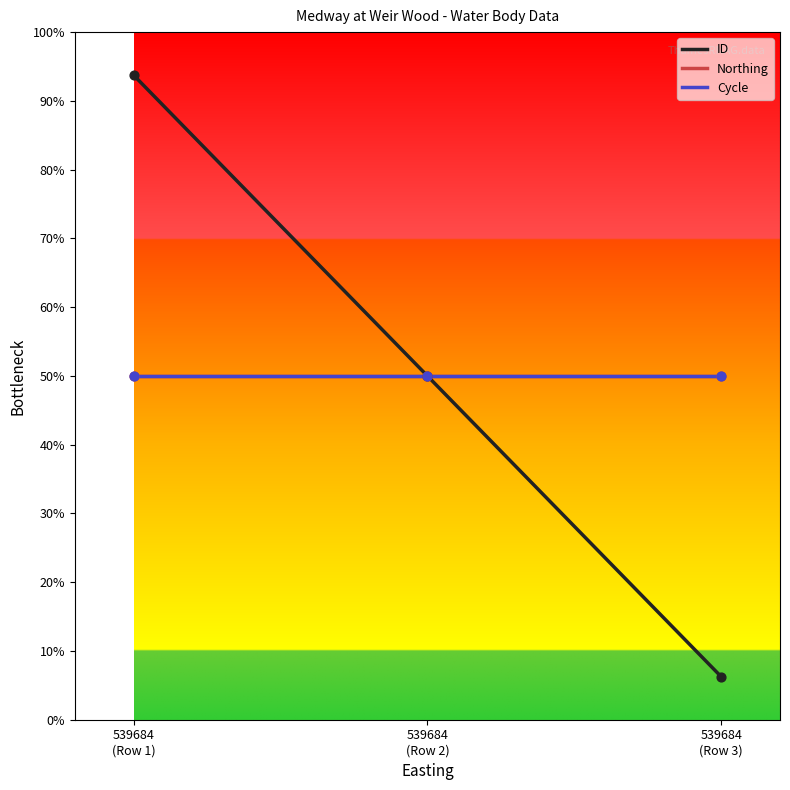

What is the total value across all series at 539684
(Row 2)?

6.0